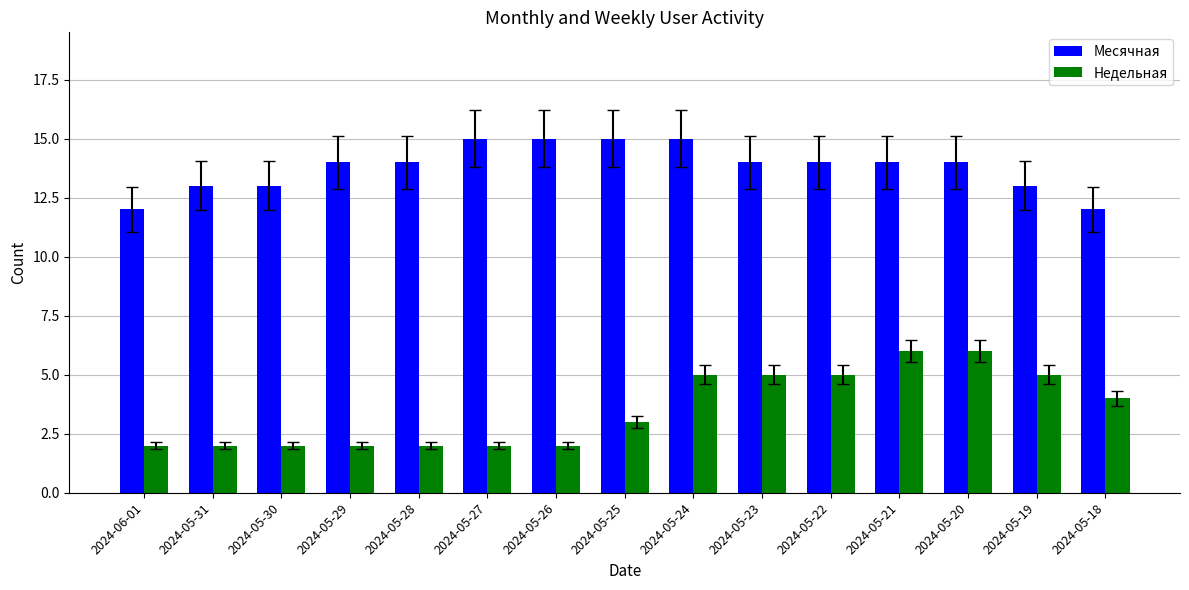

What is the minimum value shown in the chart?

2